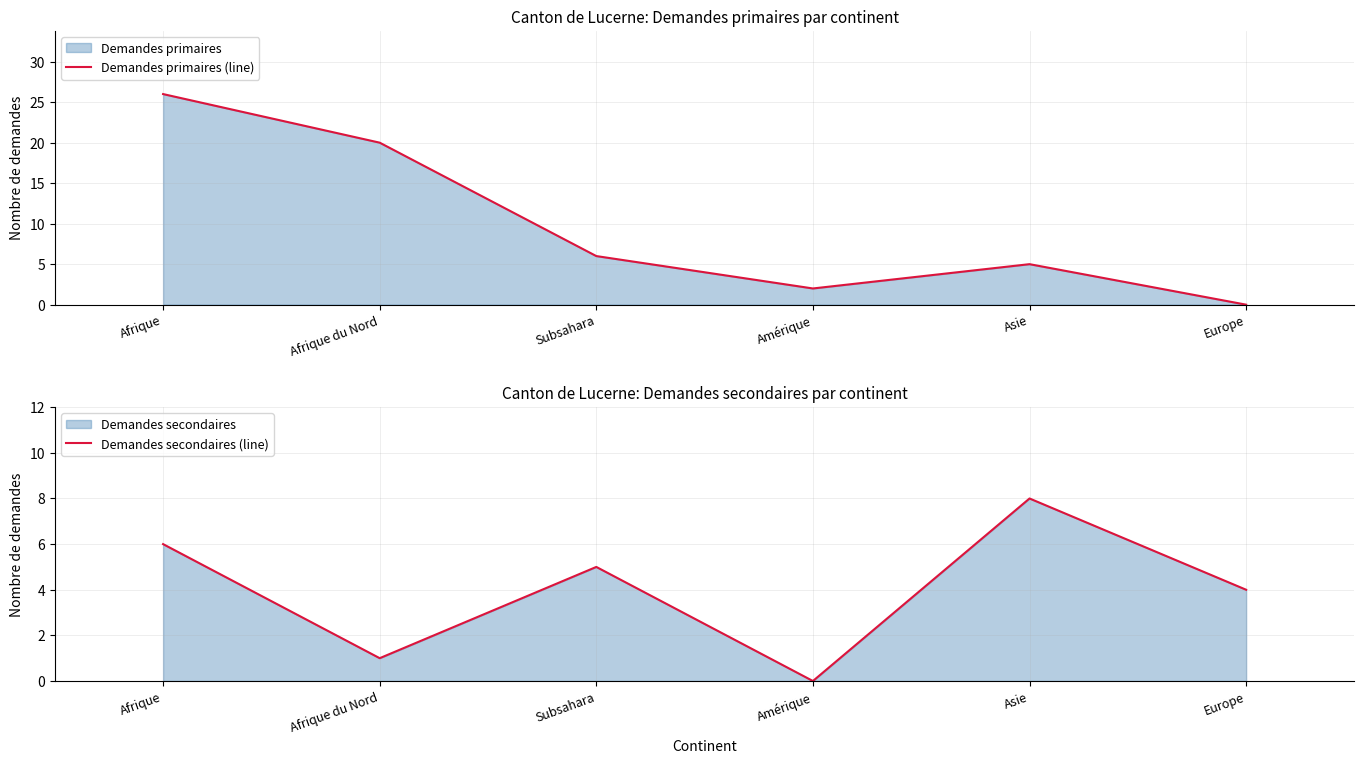

Where is the first local minimum for Demandes primaires (line)?

Amérique